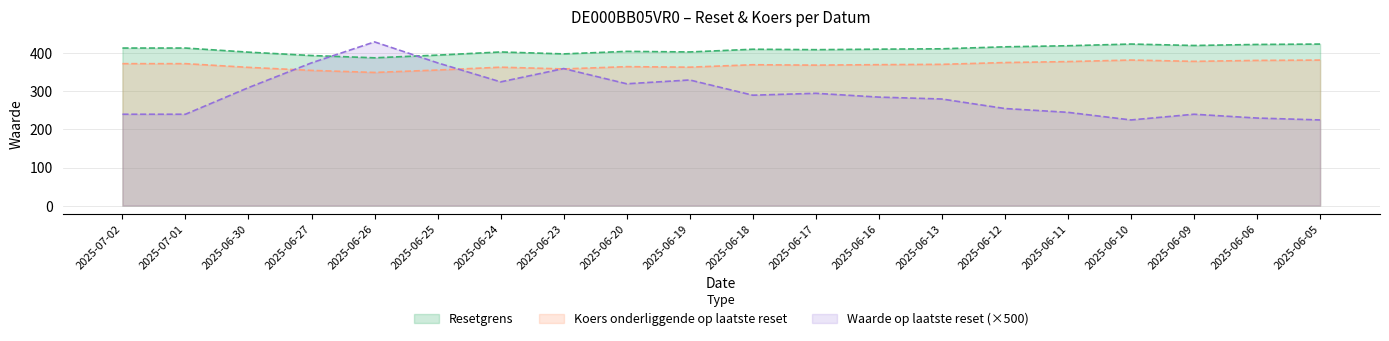

Reading left to right, what are all the values shown in this chart?

Resetgrens: 2025-07-02=413.9	2025-07-01=413.9	2025-06-30=403.0	2025-06-27=394.2	2025-06-26=388.2	2025-06-25=395.3	2025-06-24=403.5	2025-06-23=398.5	2025-06-20=405.1	2025-06-19=403.6	2025-06-18=410.7	2025-06-17=409.6	2025-06-16=410.9	2025-06-13=411.9	2025-06-12=417.1	2025-06-11=419.9	2025-06-10=424.4	2025-06-09=420.6	2025-06-06=423.3	2025-06-05=424.3
Koers onderliggende op laatste reset: 2025-07-02=372.9	2025-07-01=372.9	2025-06-30=363.1	2025-06-27=355.1	2025-06-26=349.8	2025-06-25=356.1	2025-06-24=363.6	2025-06-23=359.0	2025-06-20=364.9	2025-06-19=363.6	2025-06-18=370.0	2025-06-17=369.0	2025-06-16=370.2	2025-06-13=371.1	2025-06-12=375.8	2025-06-11=378.3	2025-06-10=382.3	2025-06-09=378.9	2025-06-06=381.4	2025-06-05=382.2
Waarde op laatste reset: 2025-07-02=240.0	2025-07-01=240.0	2025-06-30=310.0	2025-06-27=375.0	2025-06-26=430.0	2025-06-25=375.0	2025-06-24=325.0	2025-06-23=360.0	2025-06-20=320.0	2025-06-19=330.0	2025-06-18=290.0	2025-06-17=295.0	2025-06-16=285.0	2025-06-13=280.0	2025-06-12=255.0	2025-06-11=245.0	2025-06-10=225.0	2025-06-09=240.0	2025-06-06=230.0	2025-06-05=225.0